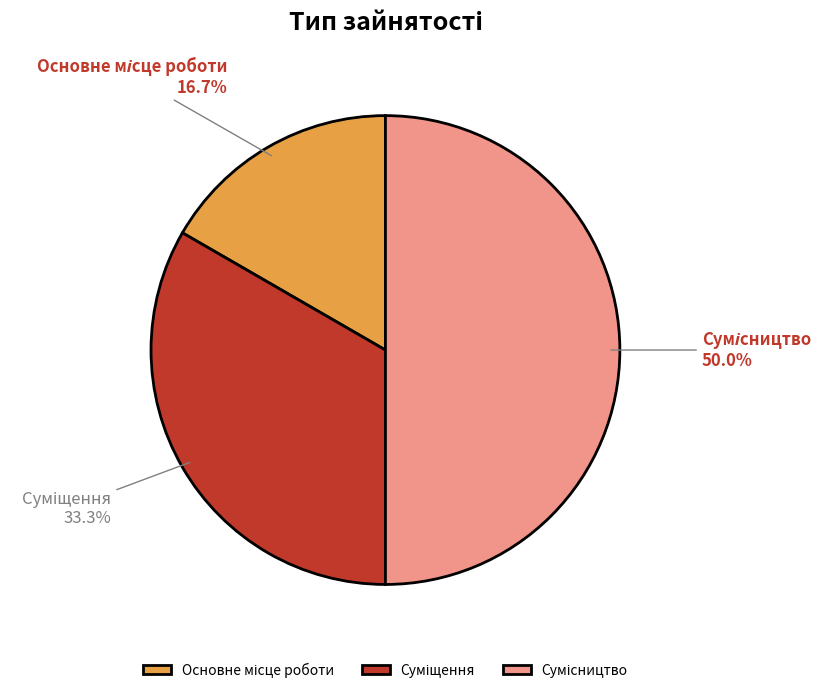

Count the number of slices in the pie.

3